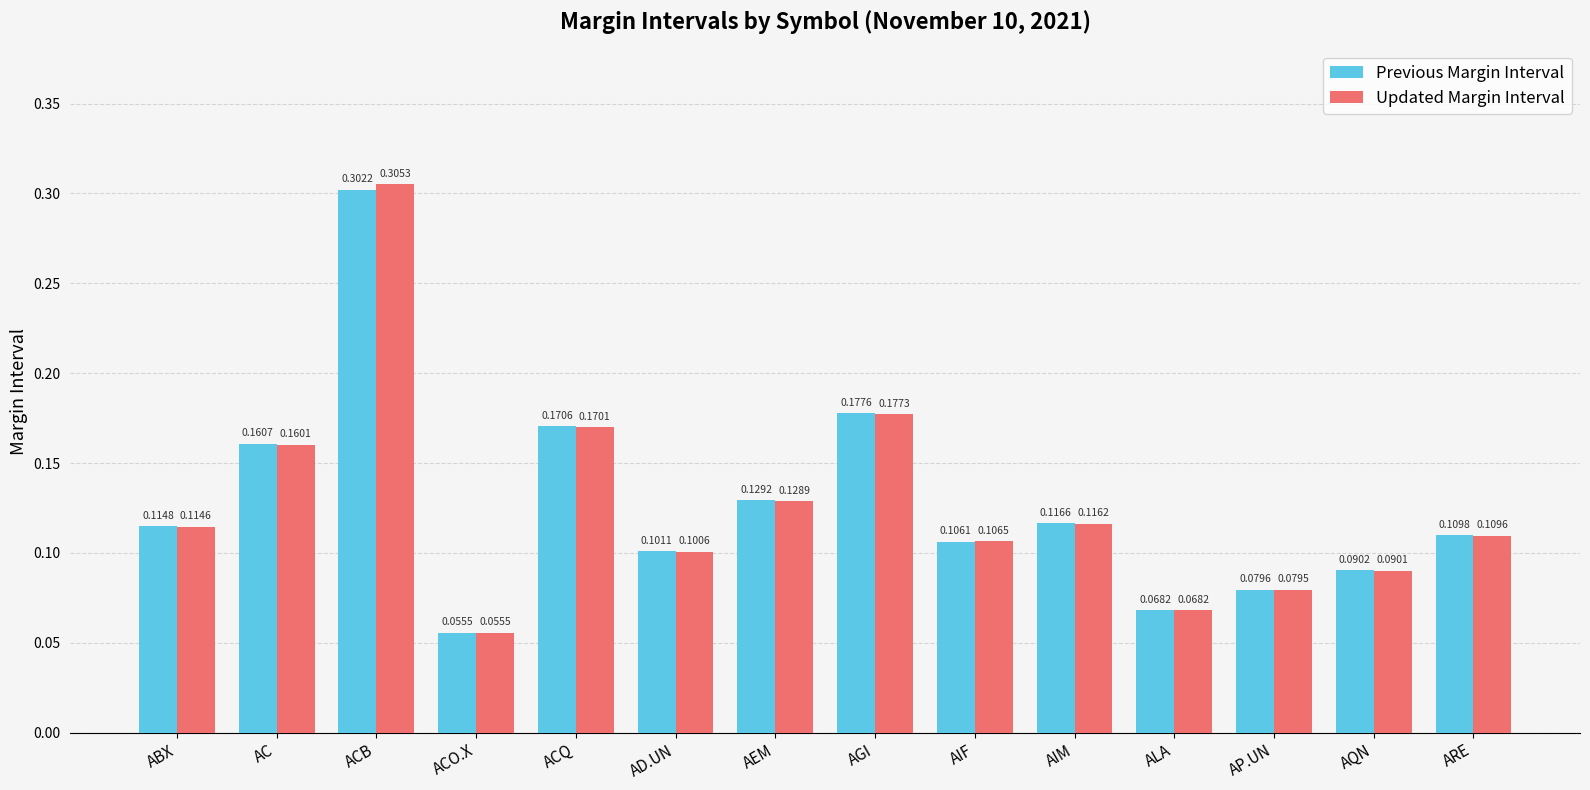

Which series has the largest total across all categories?

Updated Margin Interval